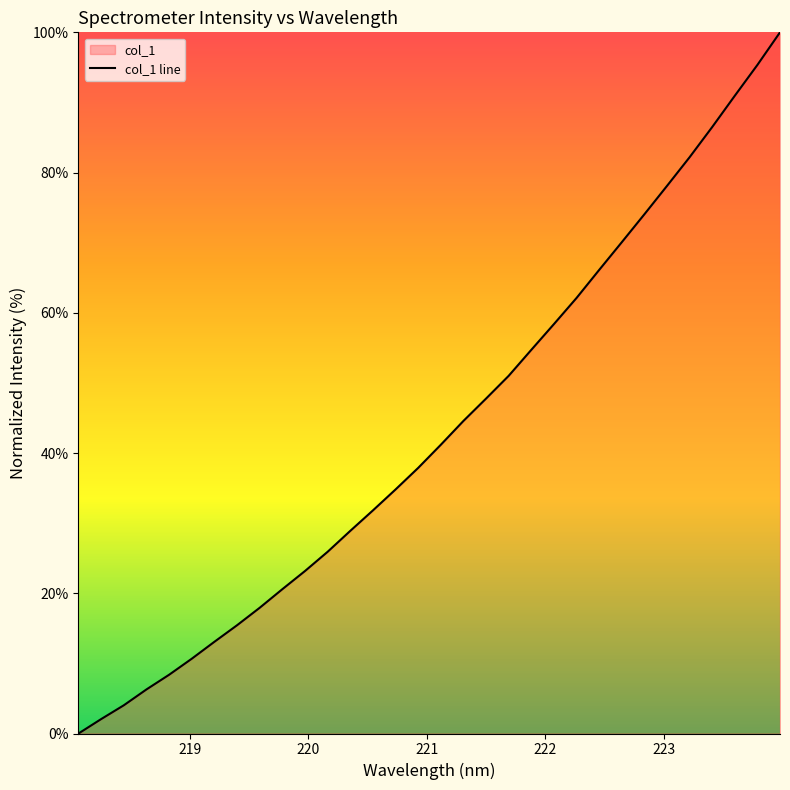

What is the maximum value shown in the chart?

100.0